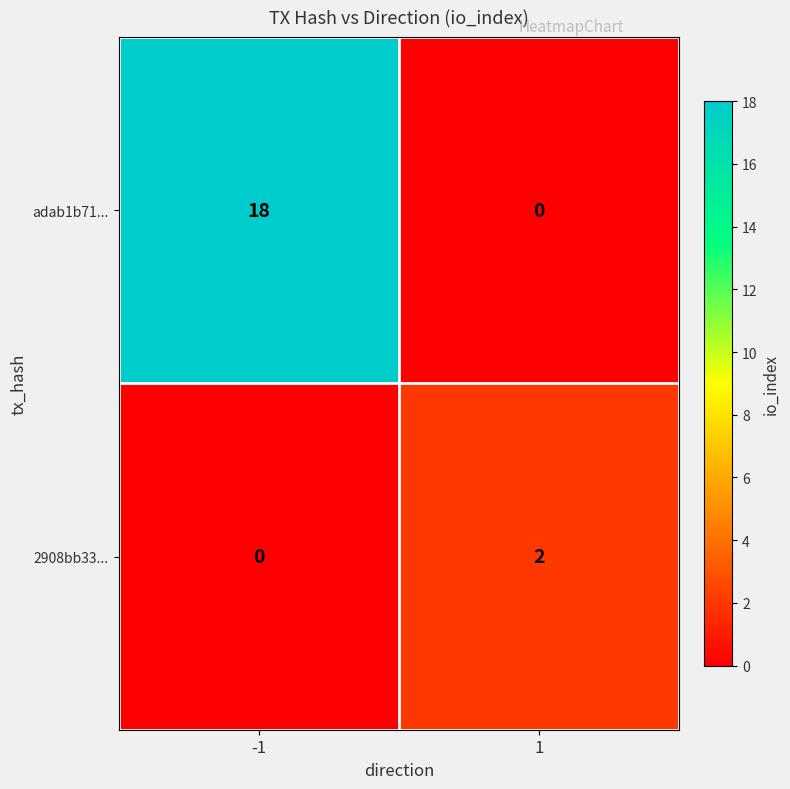

List the series in order of their overall mean, lowest first.

2908bb33..., adab1b71...